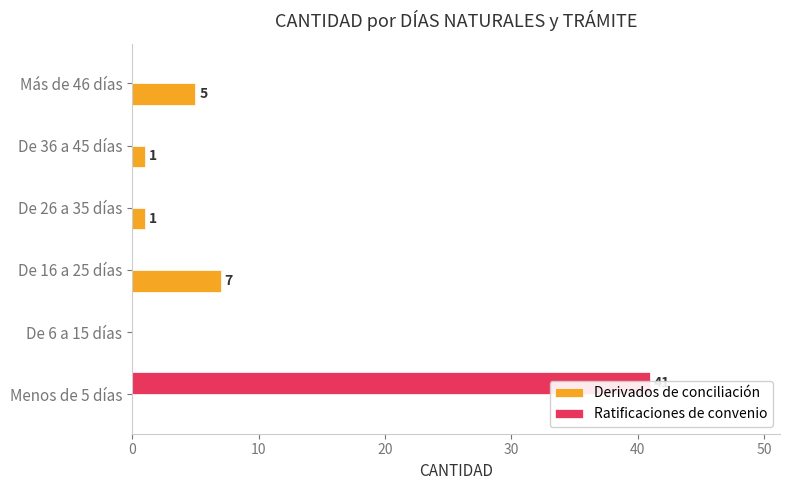

The value of Derivados de conciliación at Menos de 5 días is 0. True or false?

True